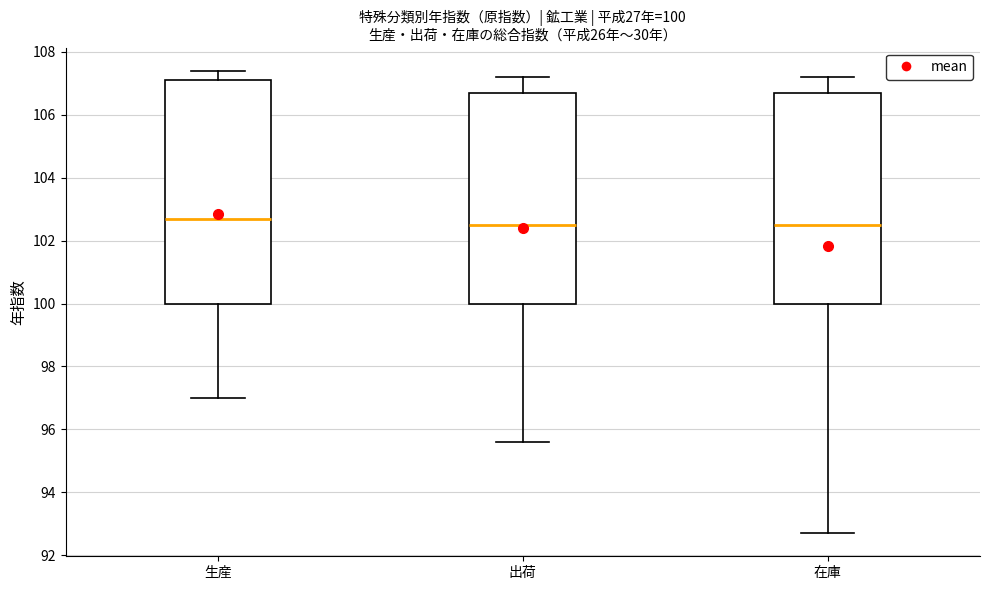

Comparing the boxes themselves (not the whiskers), which one is the tallest?

生産